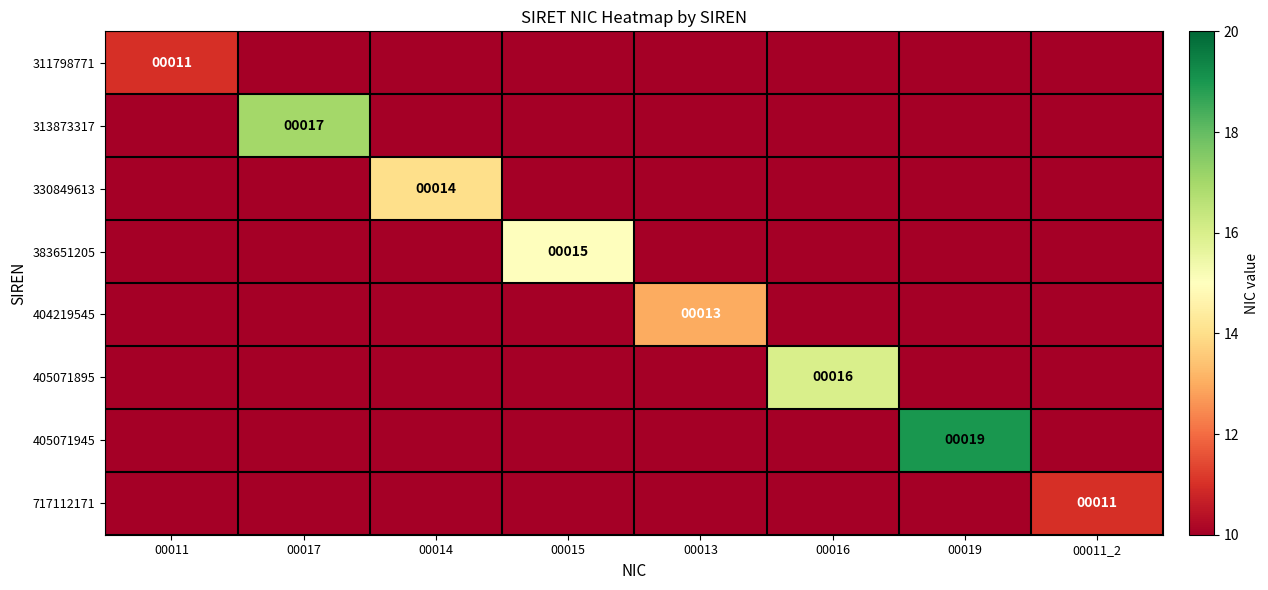

The value of 717112171 at 00011_2 is 2. True or false?

False